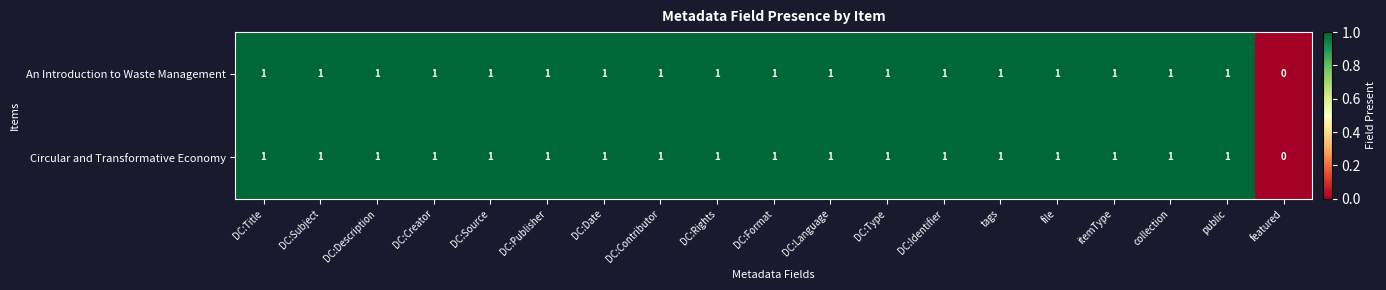

The value of Circular and Transformative Economy at collection is 1. True or false?

True